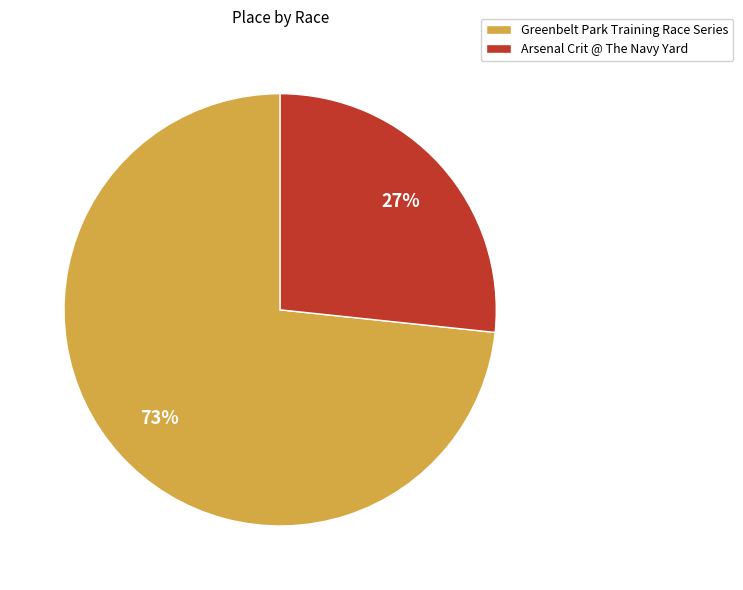

Is Arsenal Crit @ The Navy Yard the majority of the pie?

No